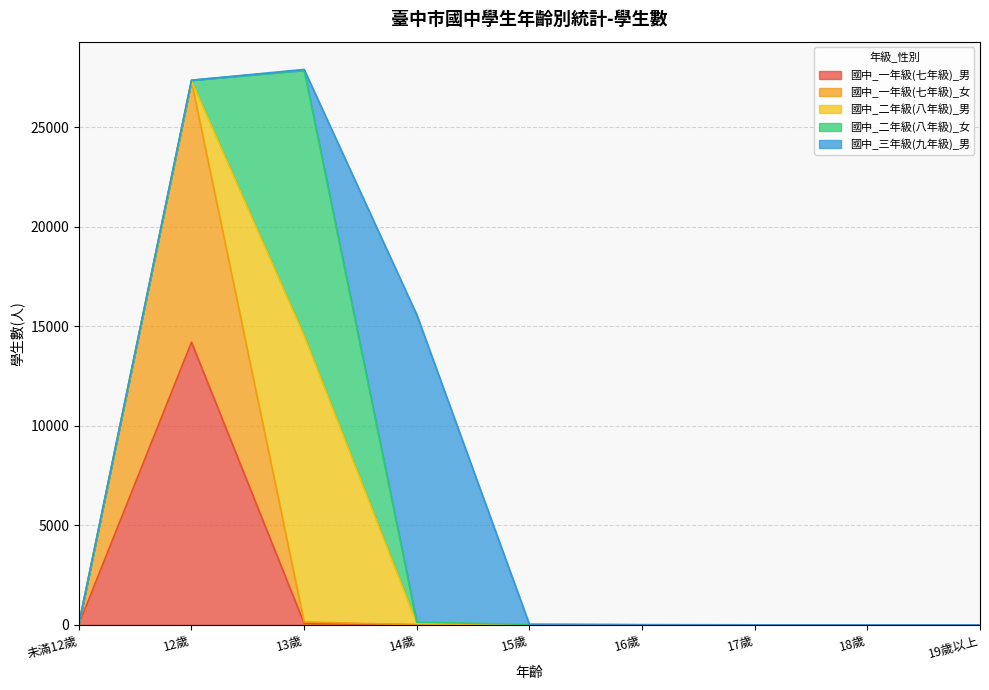

Where does the 國中_一年級(七年級)_女 series first go above 2?

未滿12歲